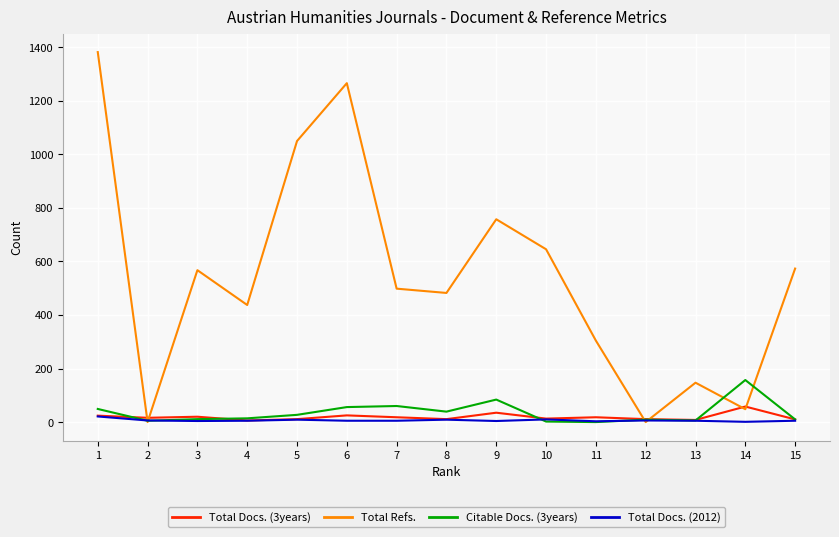

What is the total value across all series at 2?

27